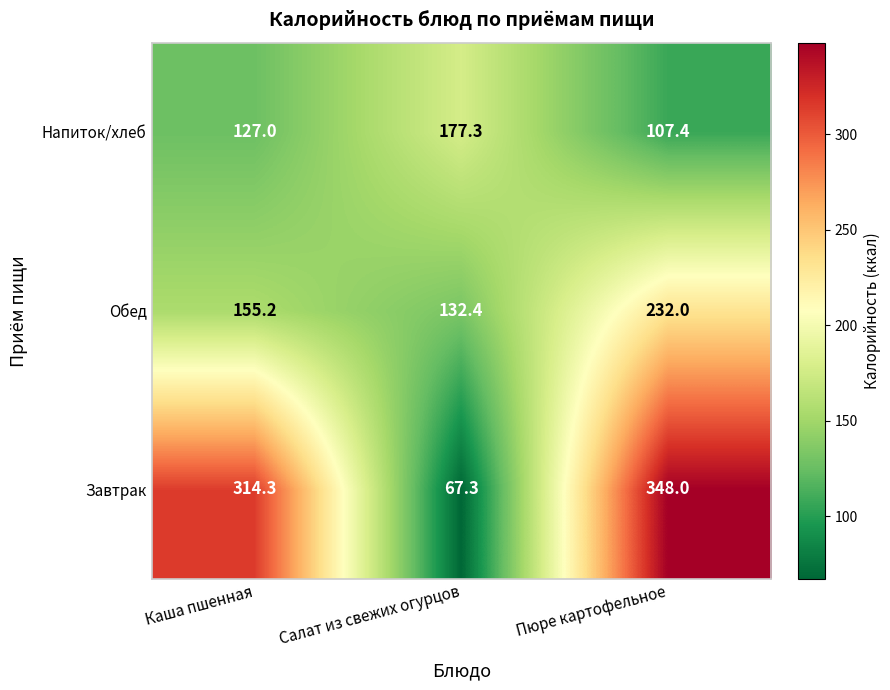

At which label does Обед reach its minimum?

Салат из свежих огурцов